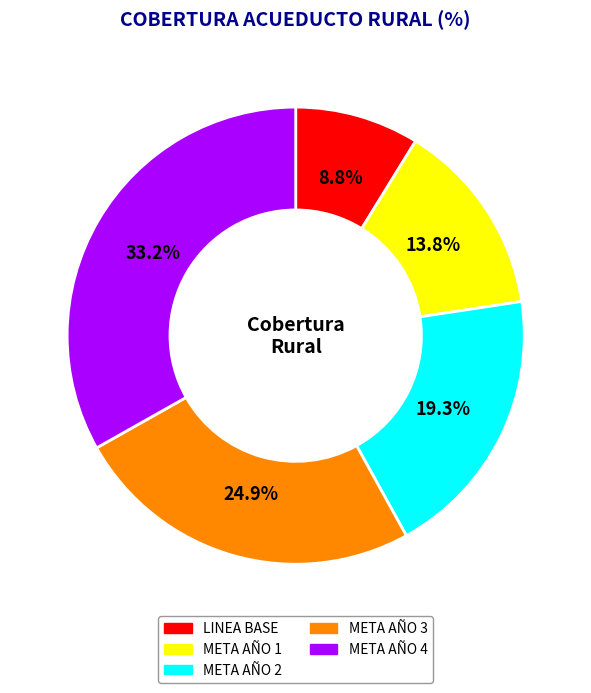

What percentage is NOT represented by META AÑO 3?

75.1%